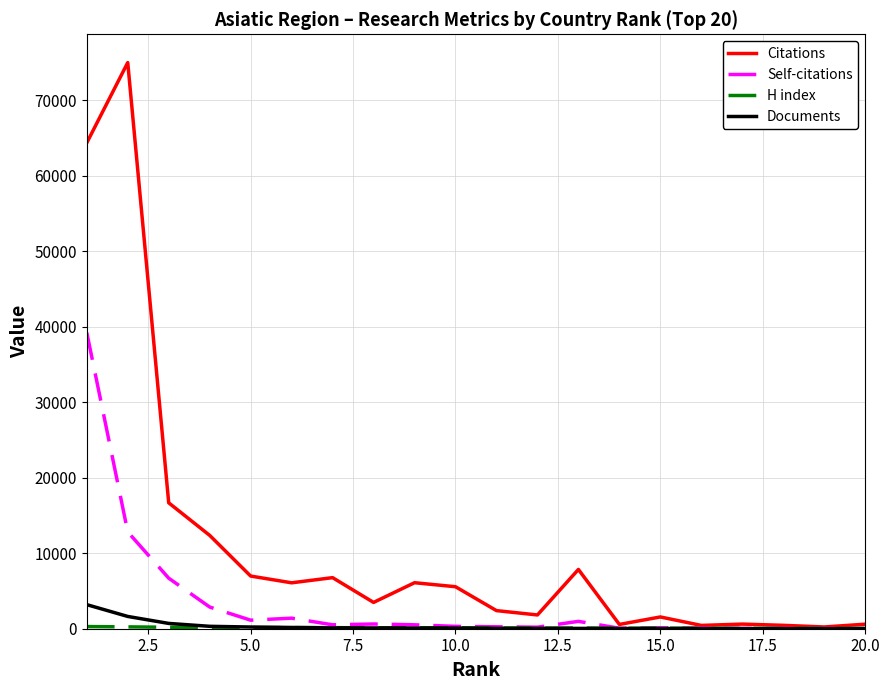

Which series has the largest range (max minus min)?

Citations